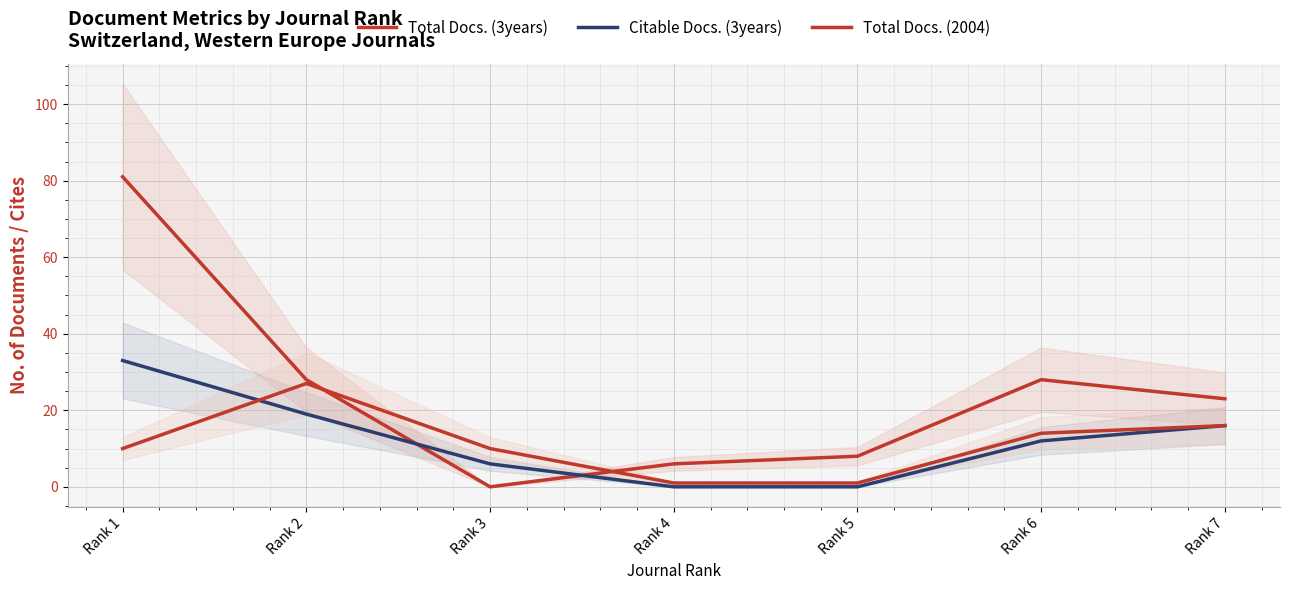

What is the difference between the maximum and minimum values in the Citable Docs. (3years) series?

33